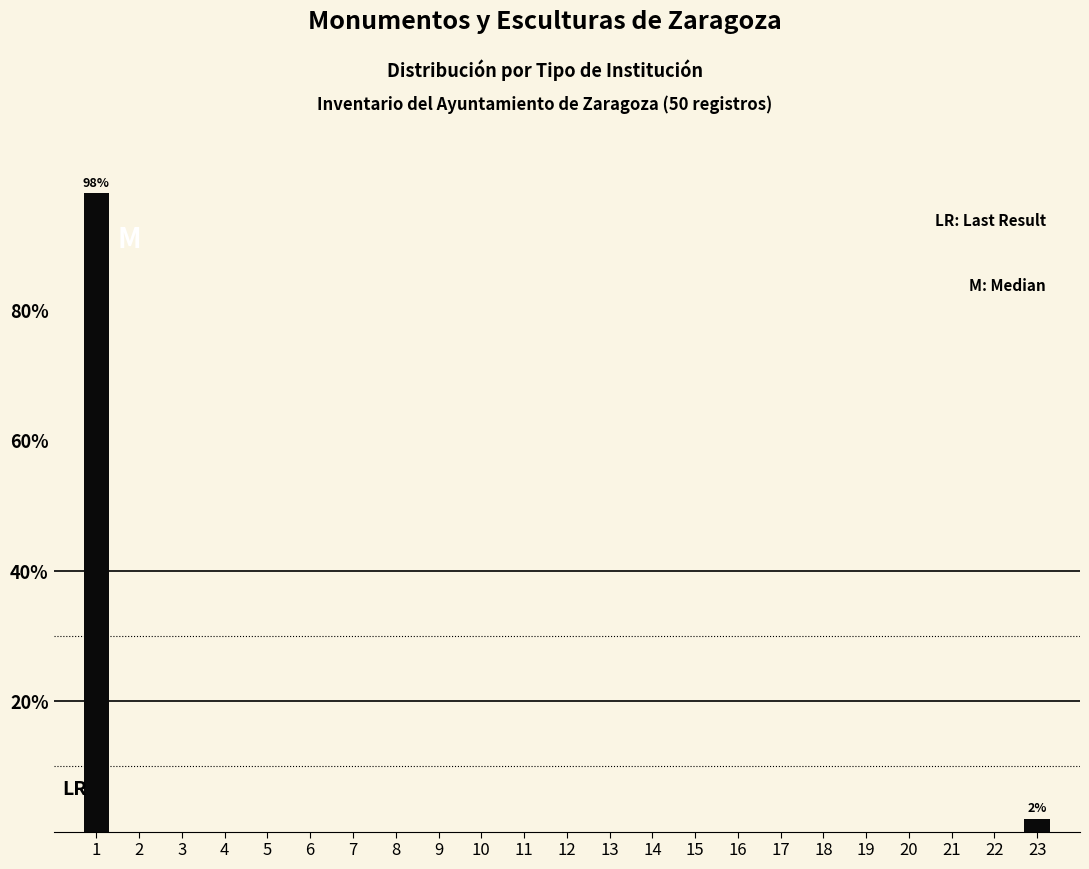

Reading left to right, list all the values displayed in this chart.

1=98	2=0	3=0	4=0	5=0	6=0	7=0	8=0	9=0	10=0	11=0	12=0	13=0	14=0	15=0	16=0	17=0	18=0	19=0	20=0	21=0	22=0	23=2